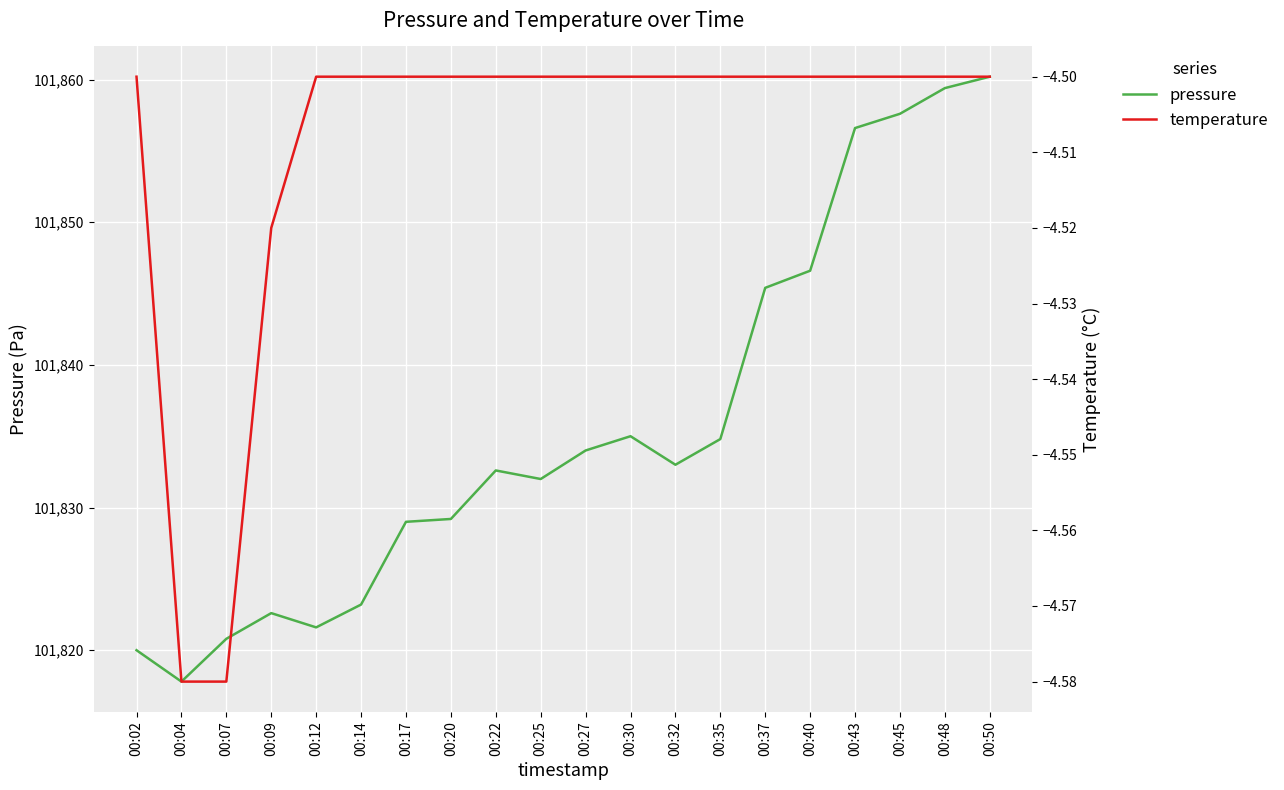

Reading right to left, list all the values displayed in this chart.

pressure: 101860.2	101859.4	101857.6	101856.6	101846.6	101845.4	101834.8	101833.0	101835.0	101834.0	101832.0	101832.6	101829.2	101829.0	101823.2	101821.6	101822.6	101820.8	101817.8	101820.0
temperature: -4.5	-4.5	-4.5	-4.5	-4.5	-4.5	-4.5	-4.5	-4.5	-4.5	-4.5	-4.5	-4.5	-4.5	-4.5	-4.5	-4.5	-4.6	-4.6	-4.5